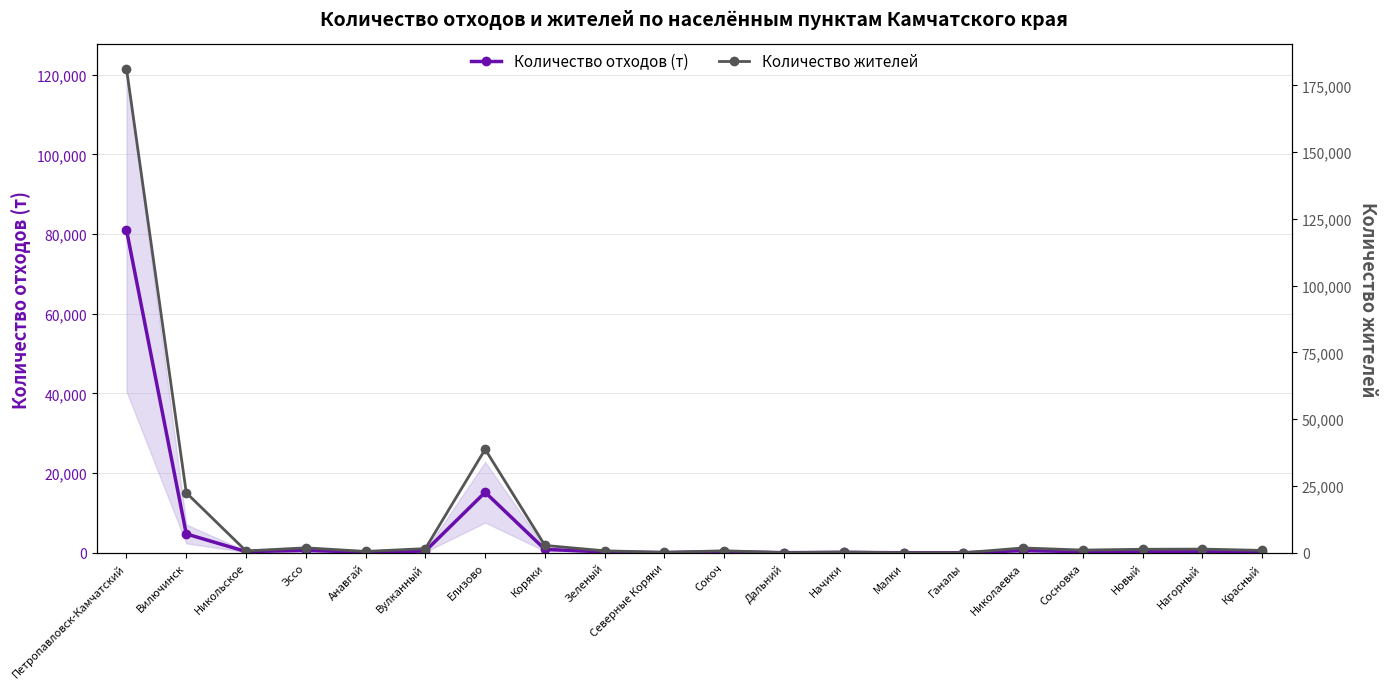

Rank the series at Сосновка from highest to lowest value.

Количество жителей, Количество отходов (т)